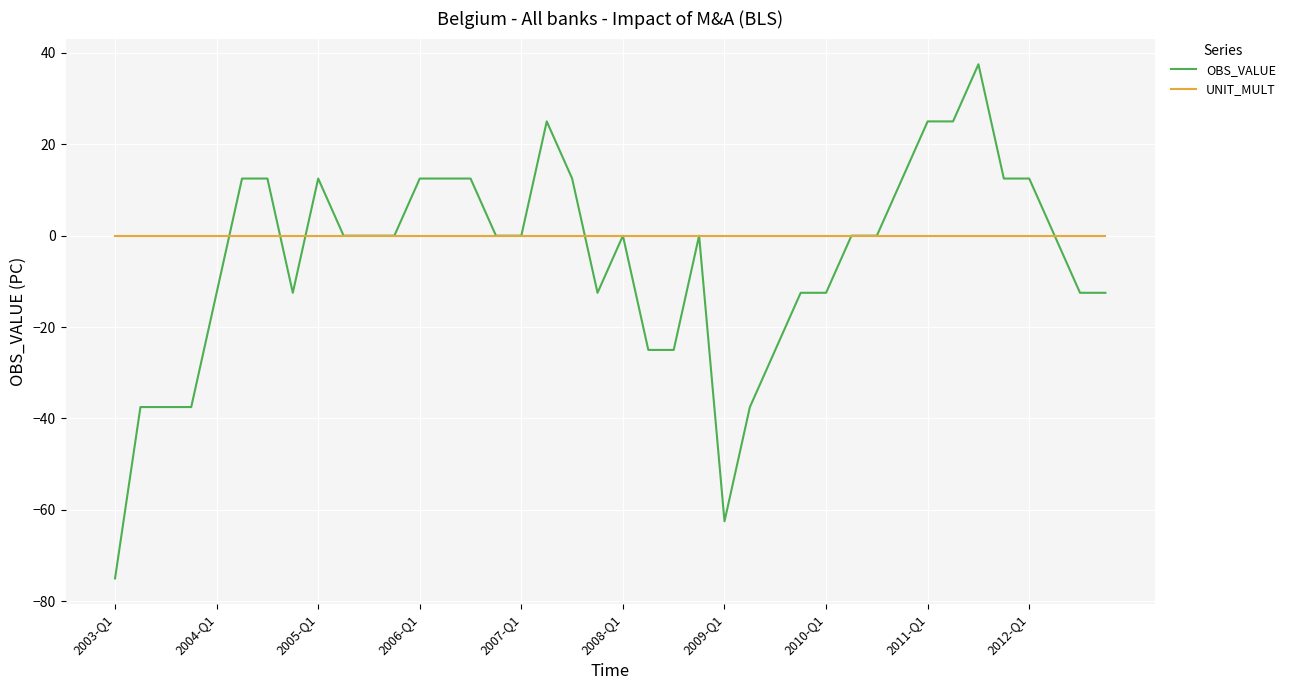

What is the lowest value of the OBS_VALUE series?

-75.0